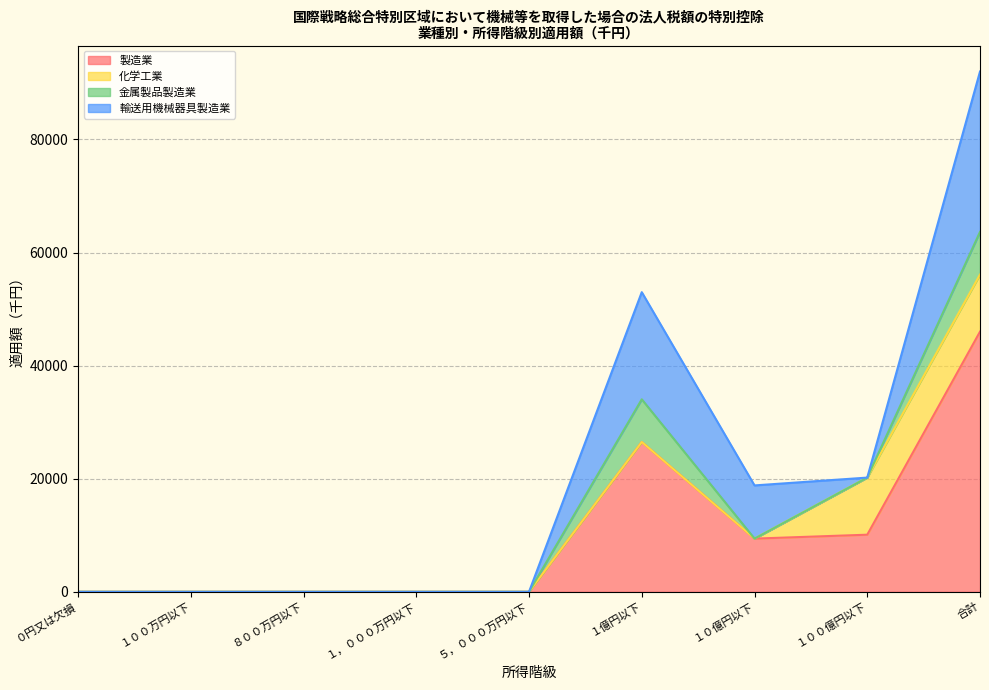

Which series changed the most between ５，０００万円以下 and １億円以下?

製造業